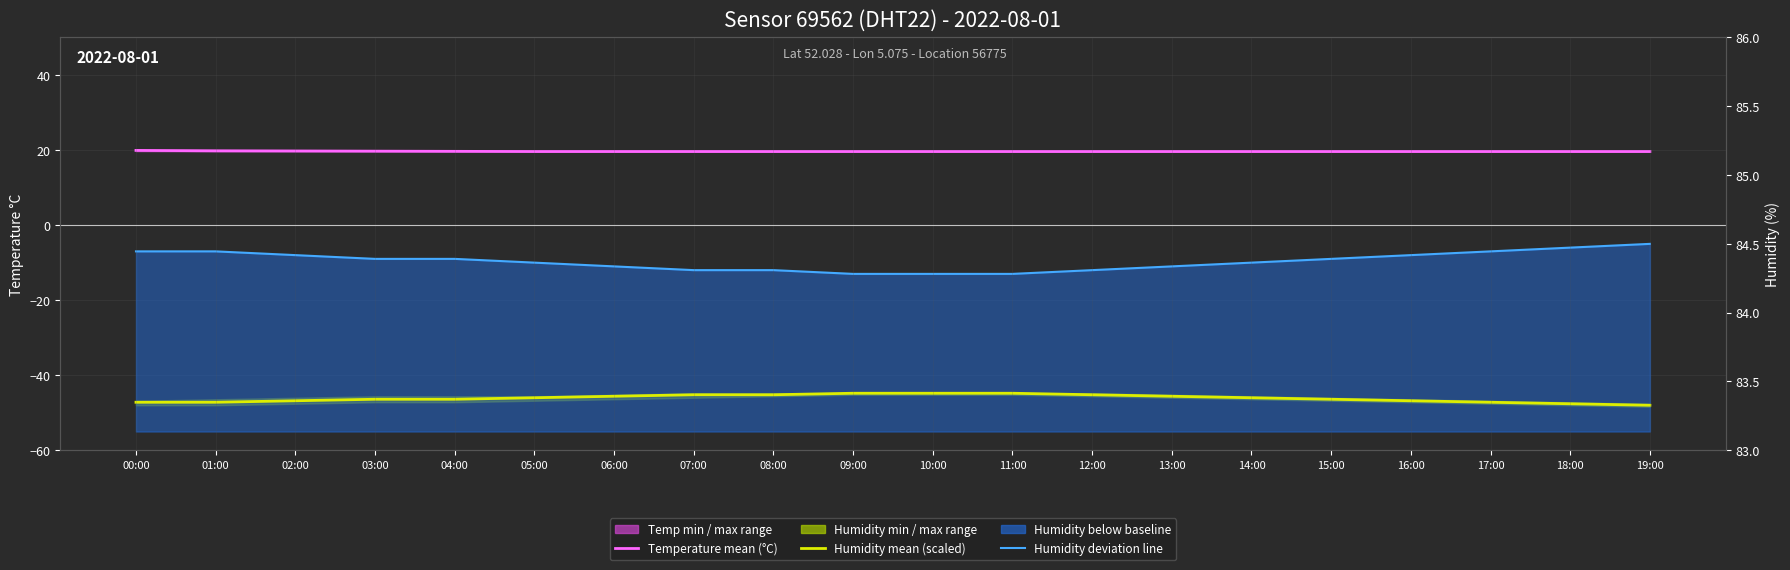

List the series in order of their overall mean, lowest first.

Humidity mean (scaled), Humidity deviation line, Temperature mean (°C)